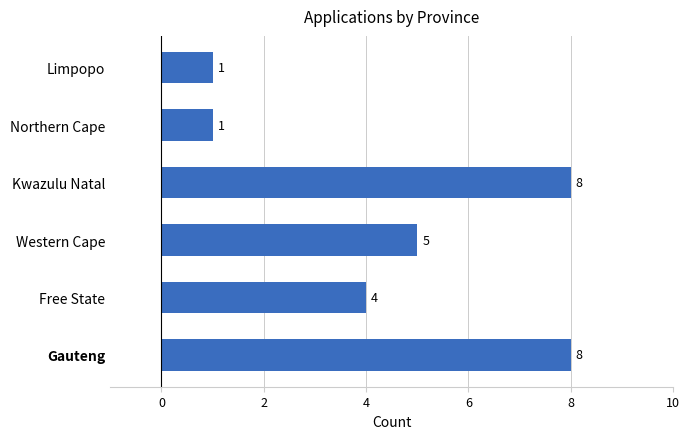

What is the minimum value shown in the chart?

1